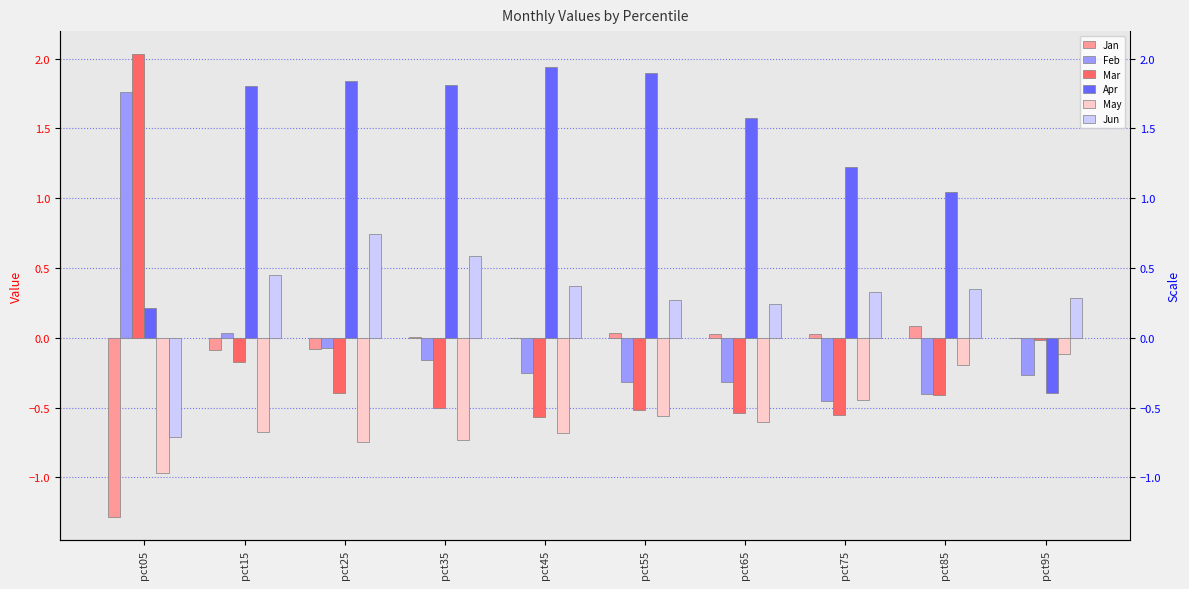

What is the highest value of the Mar series?

2.0